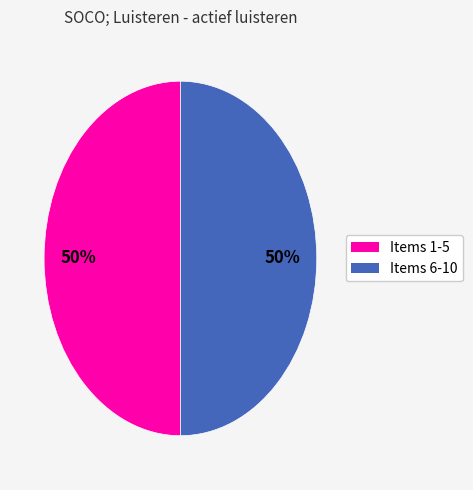

To the nearest percent, what is the average slice percentage?

50%